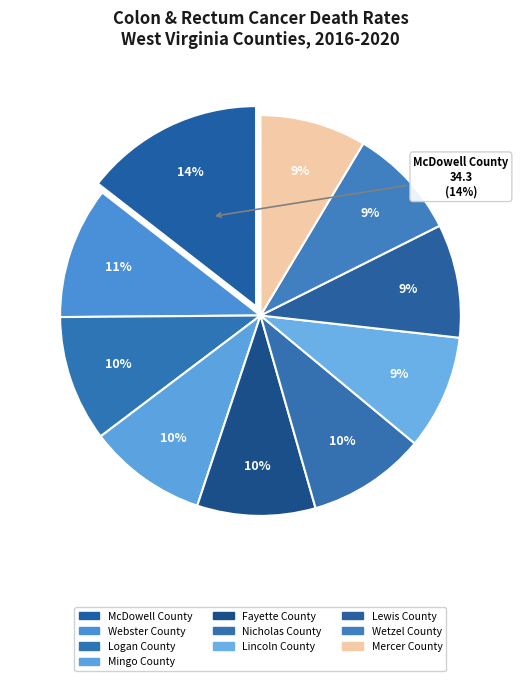

What is the ratio of the value at Lincoln County to the value at Mercer County?

1.1